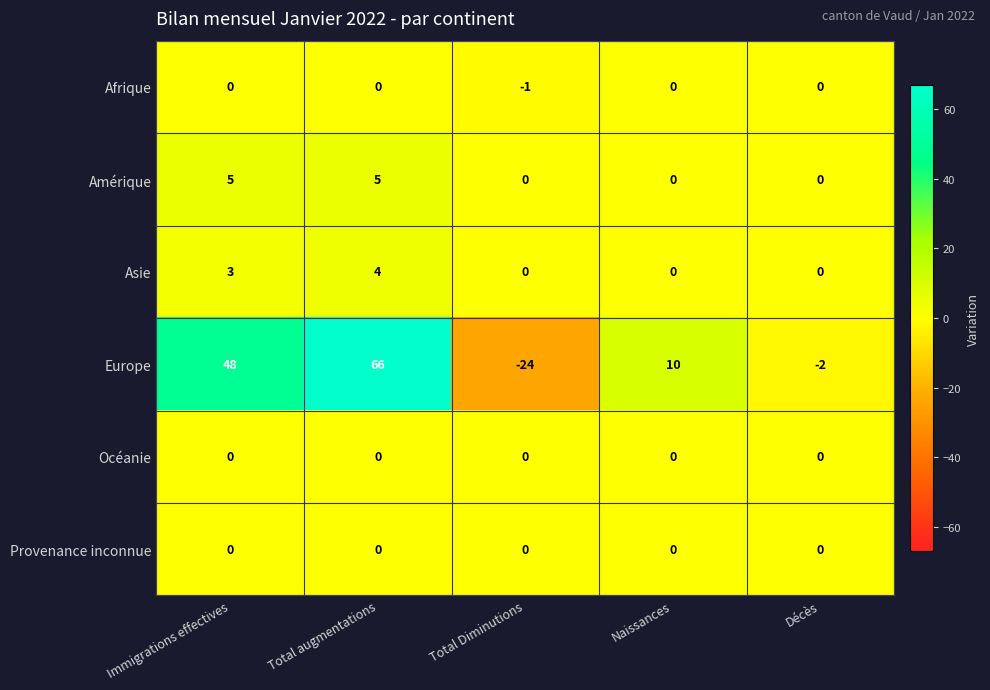

Reading right to left, what are all the values shown in this chart?

Afrique: 0	0	-1	0	0
Amérique: 0	0	0	5	5
Asie: 0	0	0	4	3
Europe: -2	10	-24	66	48
Océanie: 0	0	0	0	0
Provenance inconnue: 0	0	0	0	0